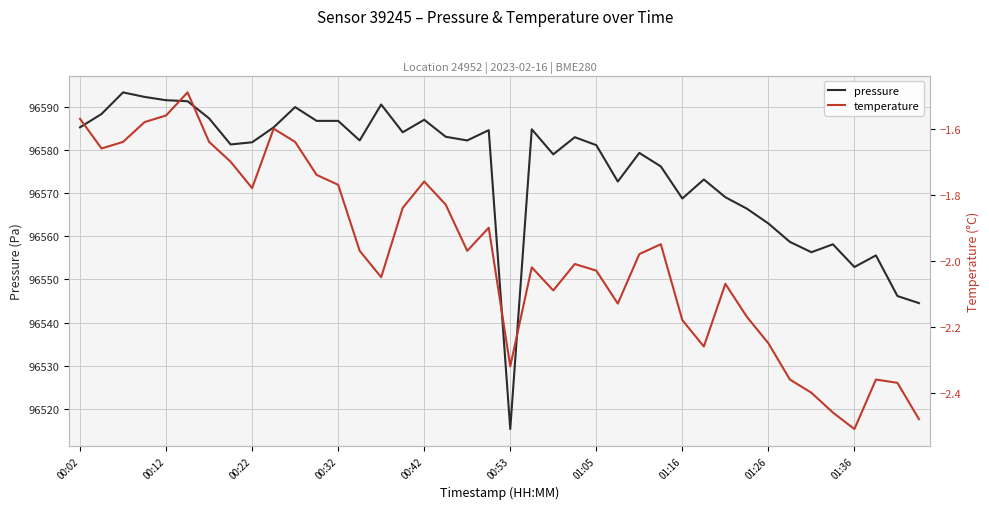

What is the difference between the maximum and second lowest values in the pressure series?

48.8